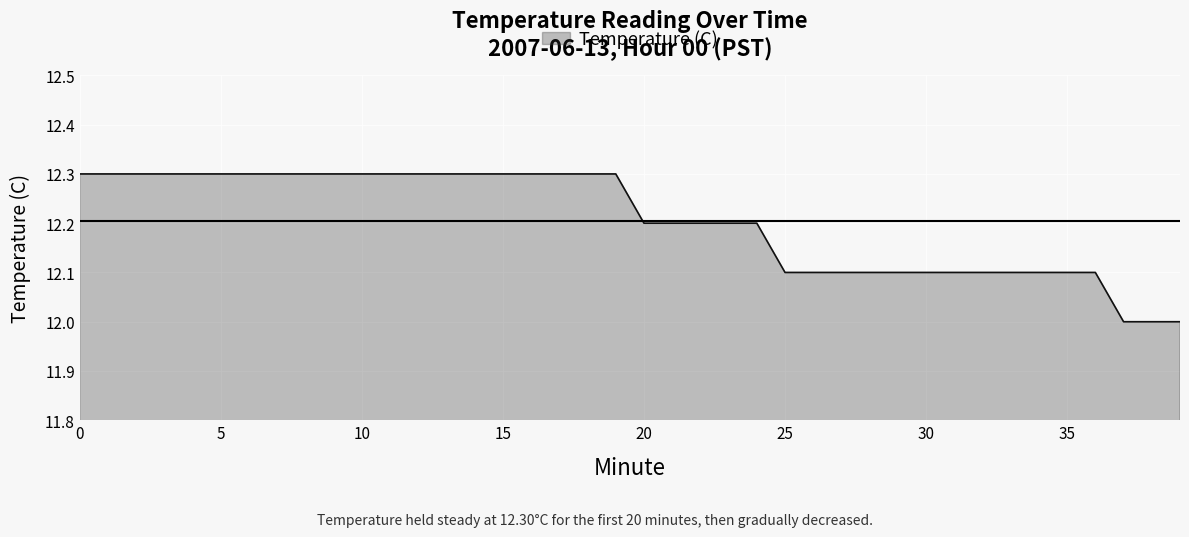

How many lines are shown in the chart?

1